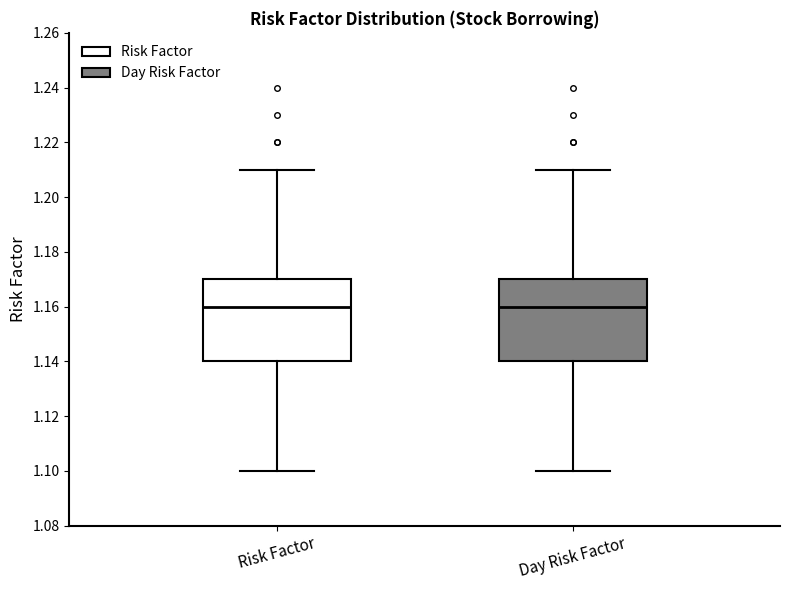

Reading left to right, transcribe this box plot: for each box, give where its median line is, the range the box spans, and where its two whiskers end, as read against the y-axis. The values are not printed on the chart, so give them approximately, as read against the axis.

Risk Factor: median 1.16, box 1.14 to 1.17, whiskers 1.10 to 1.21
Day Risk Factor: median 1.16, box 1.14 to 1.17, whiskers 1.10 to 1.21